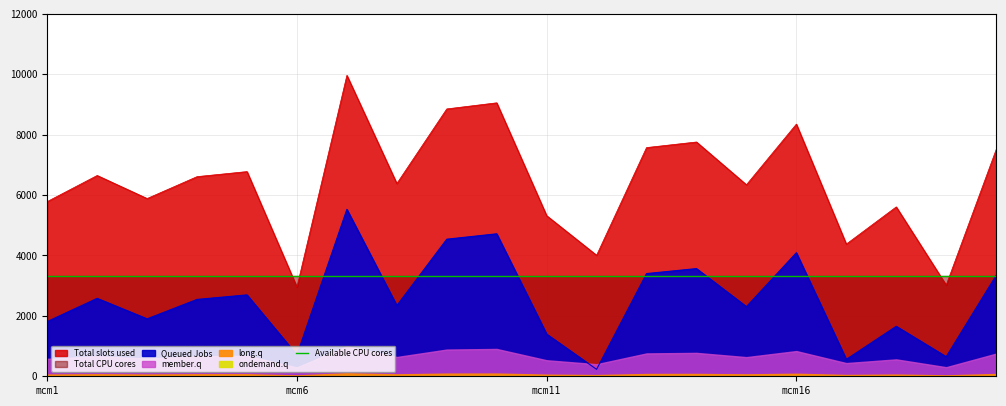

At which category does 1000 reach its first local valley?

mcm3